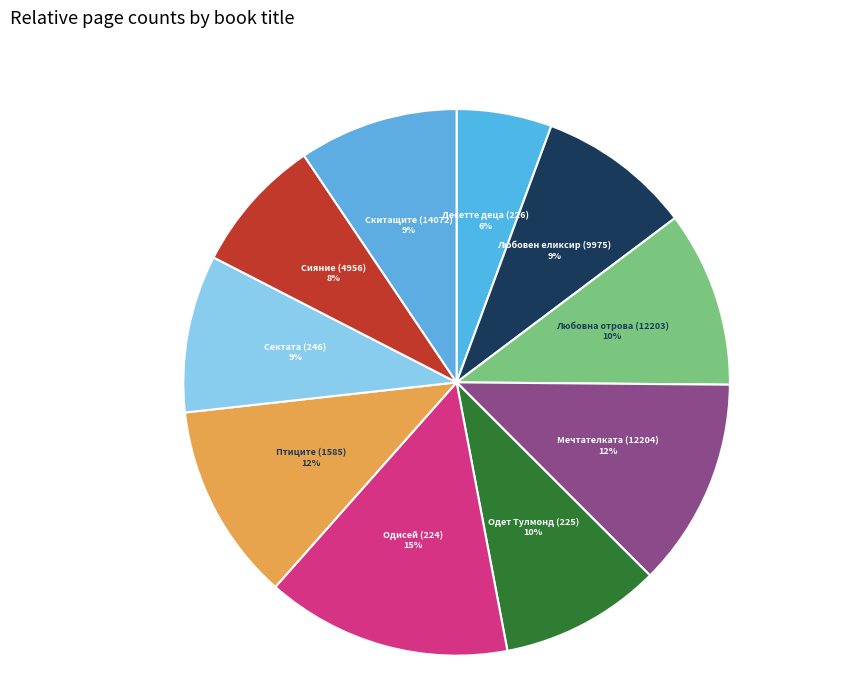

Is the sum of Одет Тулмонд (225) and Сектата (246) greater than half?

No